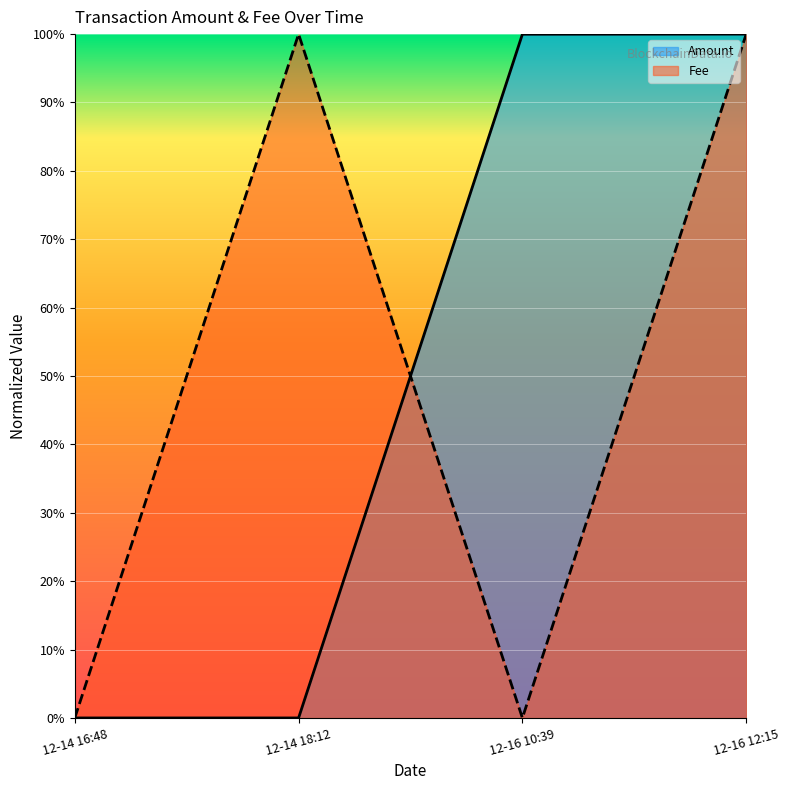

Where does the Amount series first go above 99?

12-16 10:39